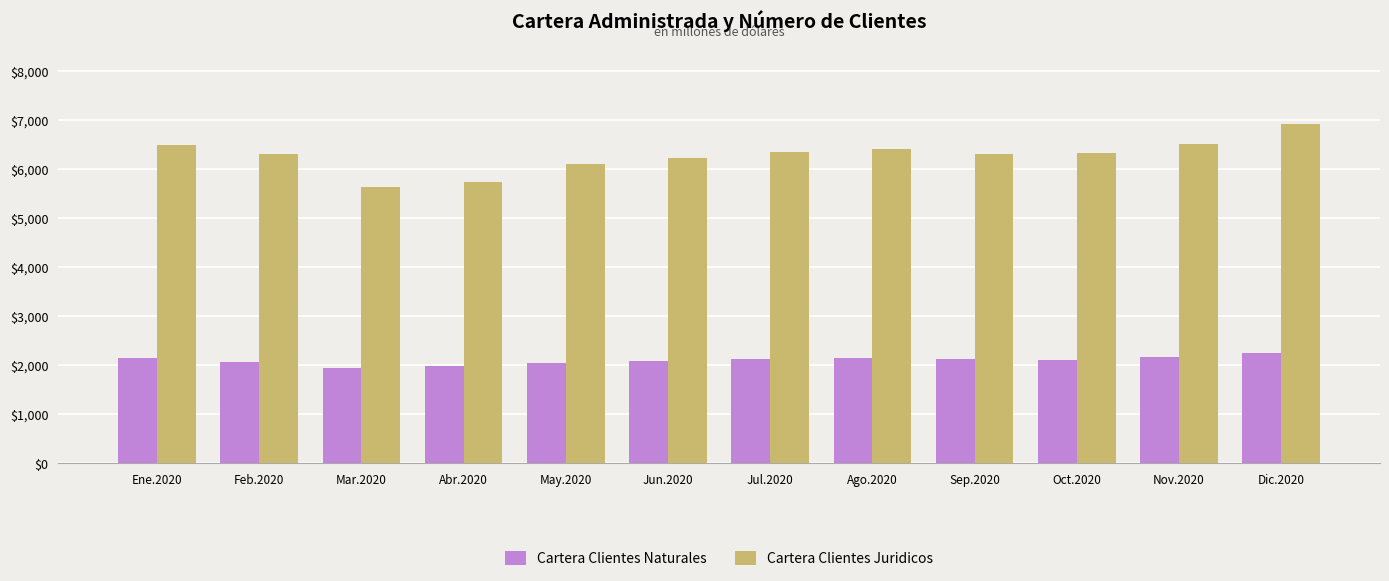

What is the label of the 10th bar from the right?

Mar.2020